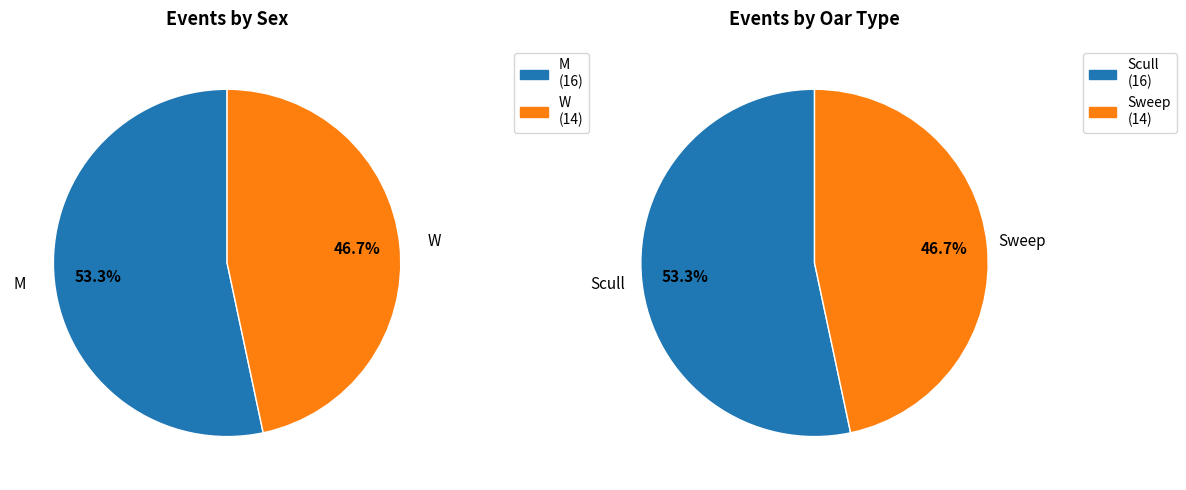

The M slice represents 46% of the pie. True or false?

False